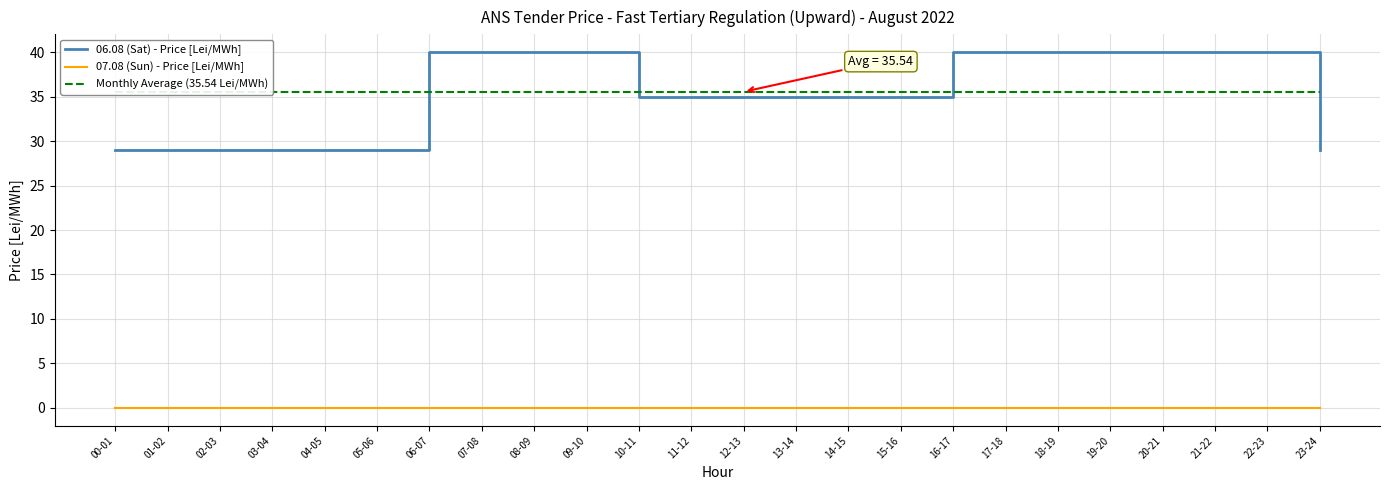

What is the spread (max minus min) of values at 08-09?

40.0